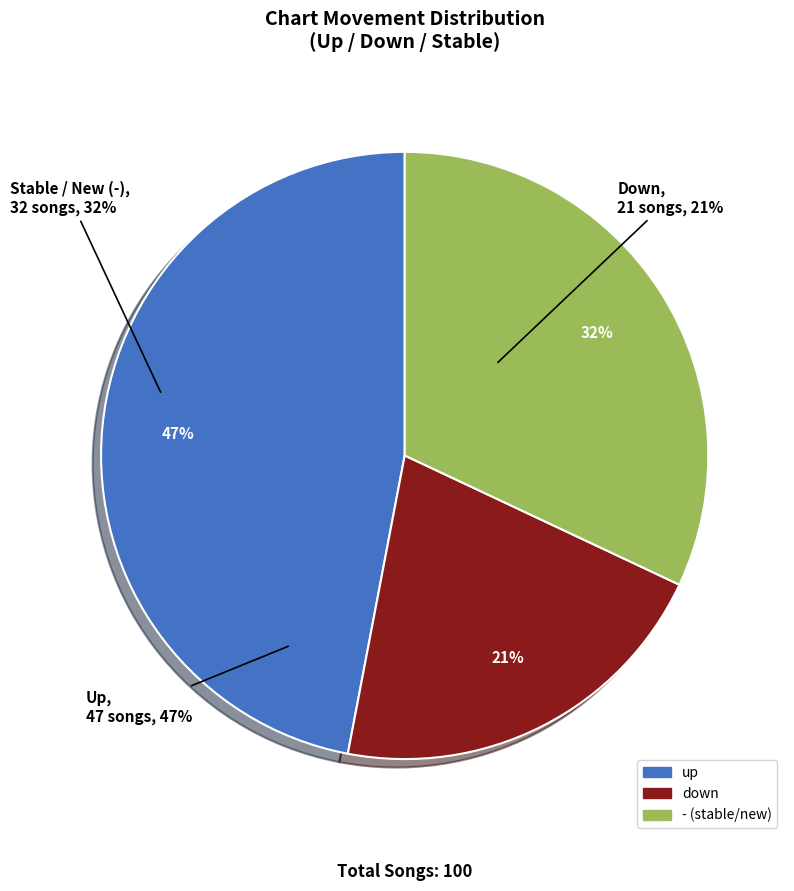

To the nearest percent, what portion does down represent?

21%